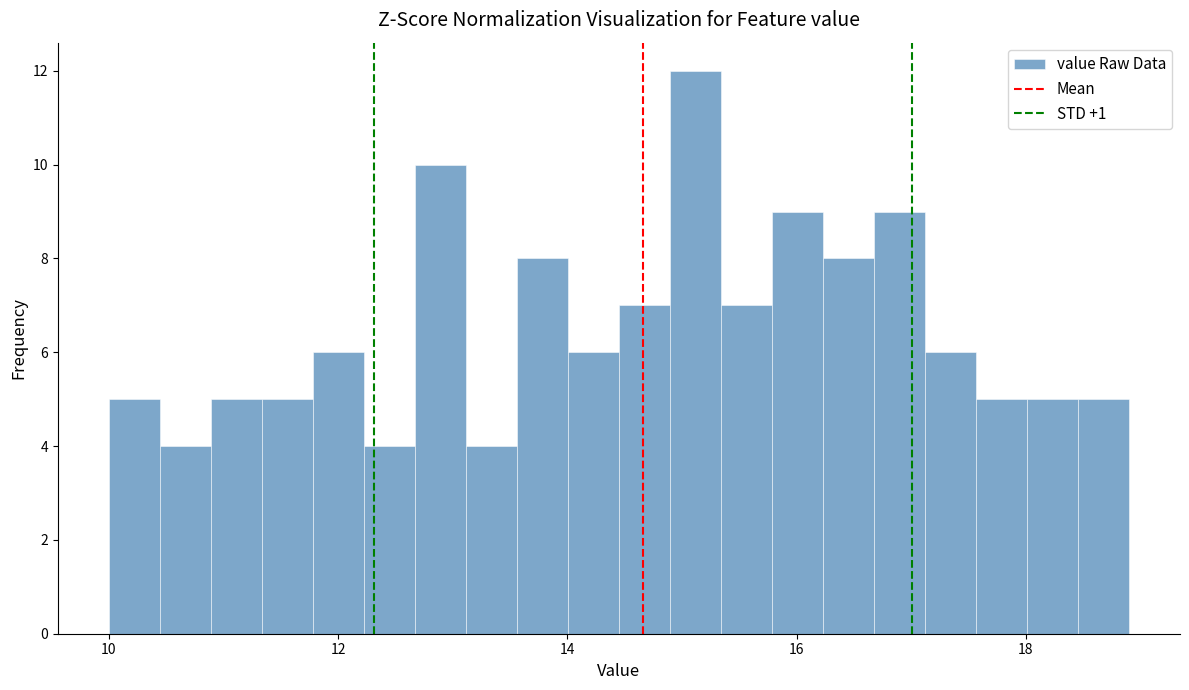

Read against the x-axis, roughly where is the centre of the tallest bar?

15.2